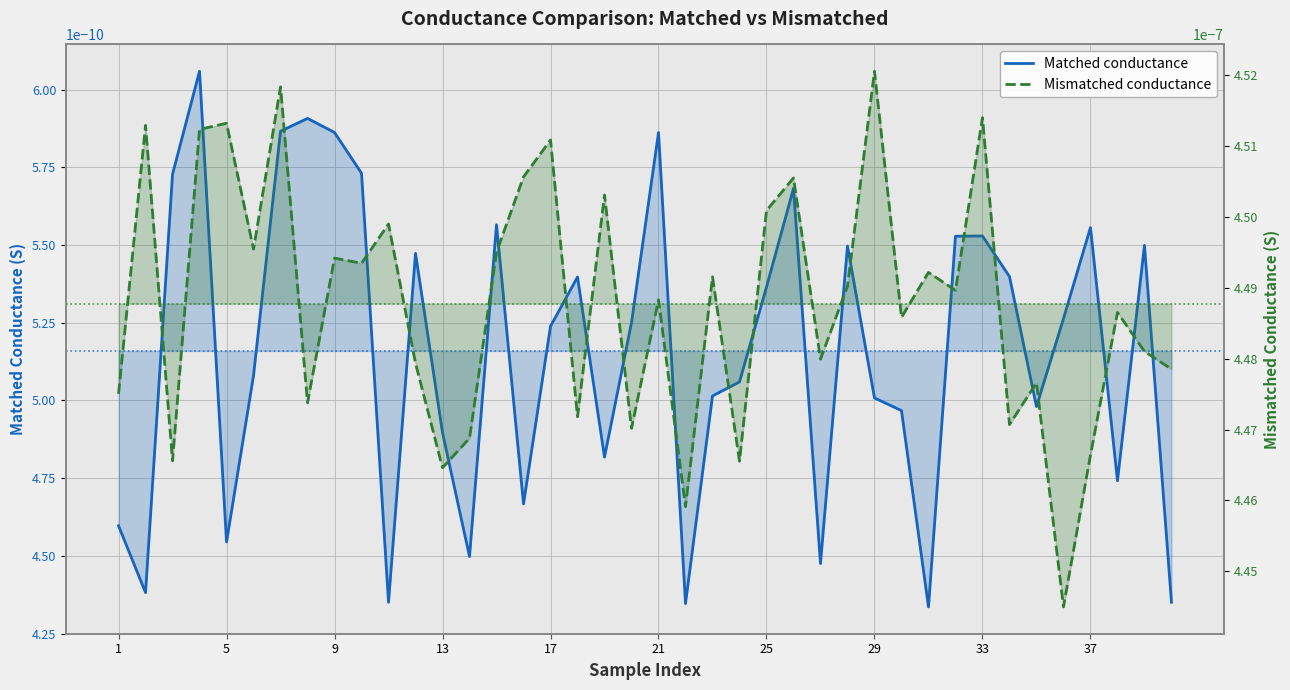

True or false: Mismatched conductance and Matched conductance cross at least once.

False